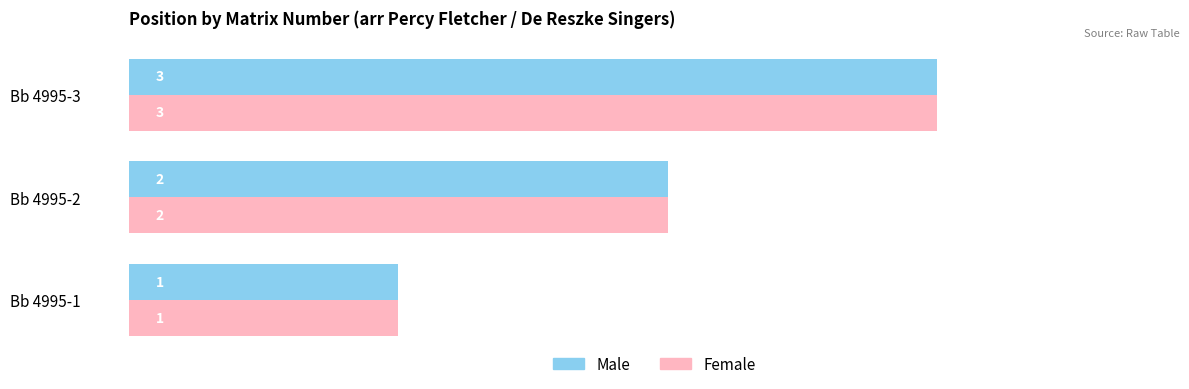

At which label is Male closest to 2?

Bb 4995-2